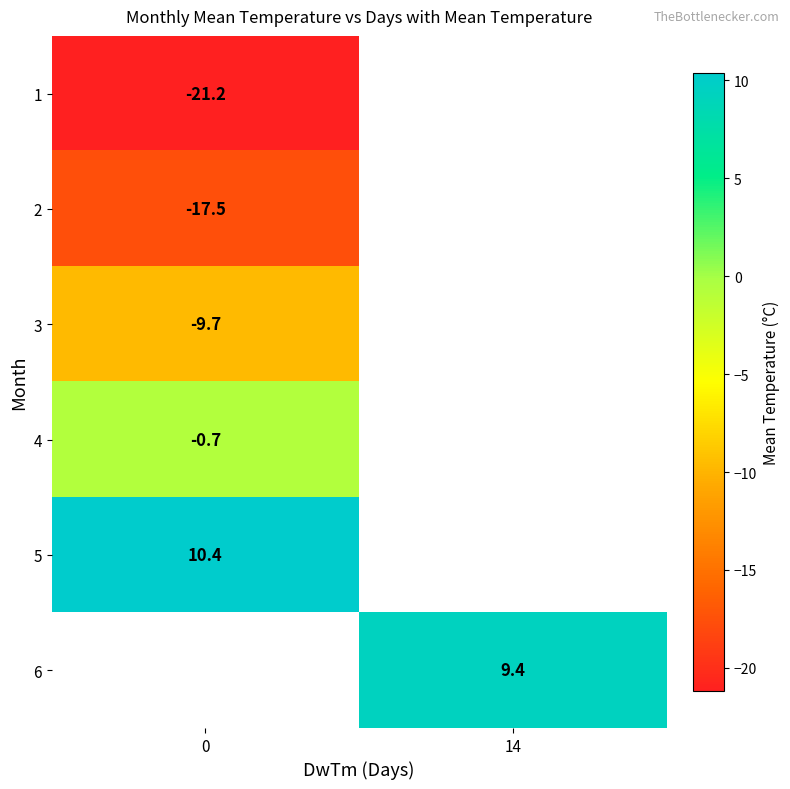

What is the minimum value for row_4?

10.4